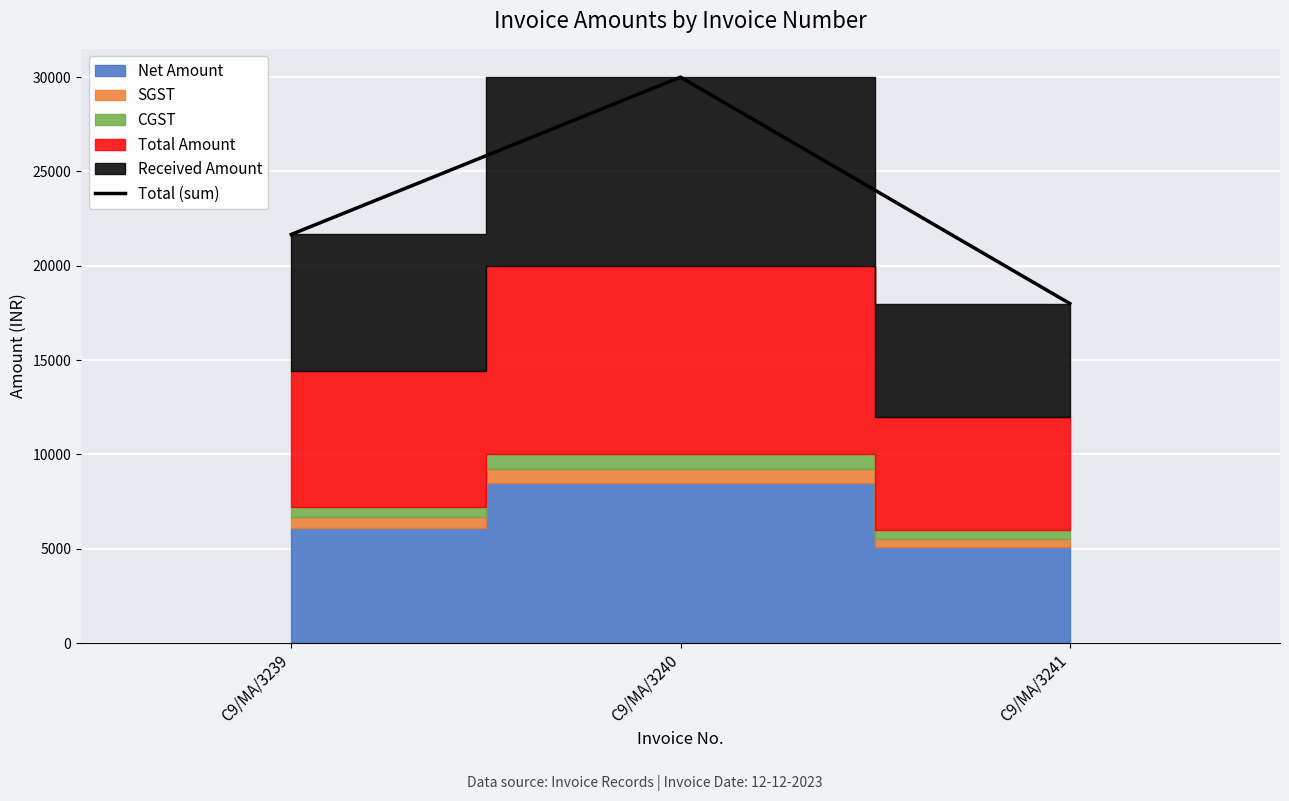

What is the ratio of the value at C9/MA/3239 to the value at C9/MA/3241?

1.2